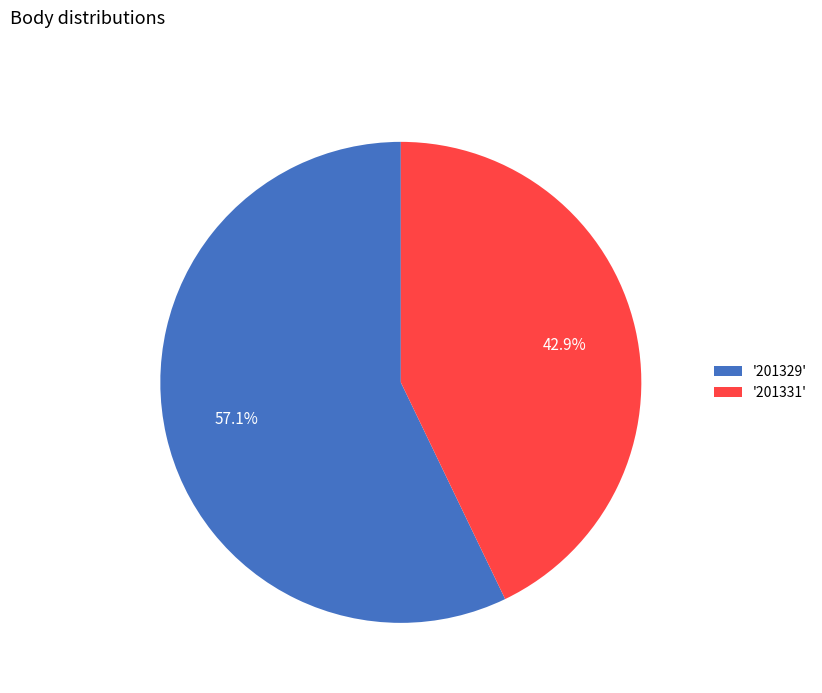

Between '201331' and '201329', which is larger?

'201329'